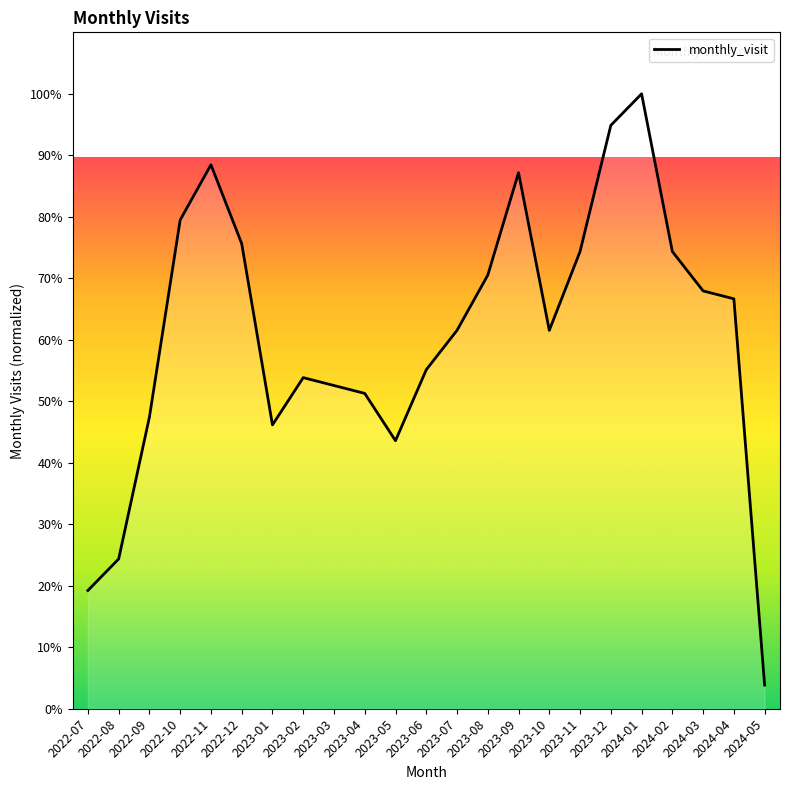

Is it true that the value at 2023-01 is 78.1?

False